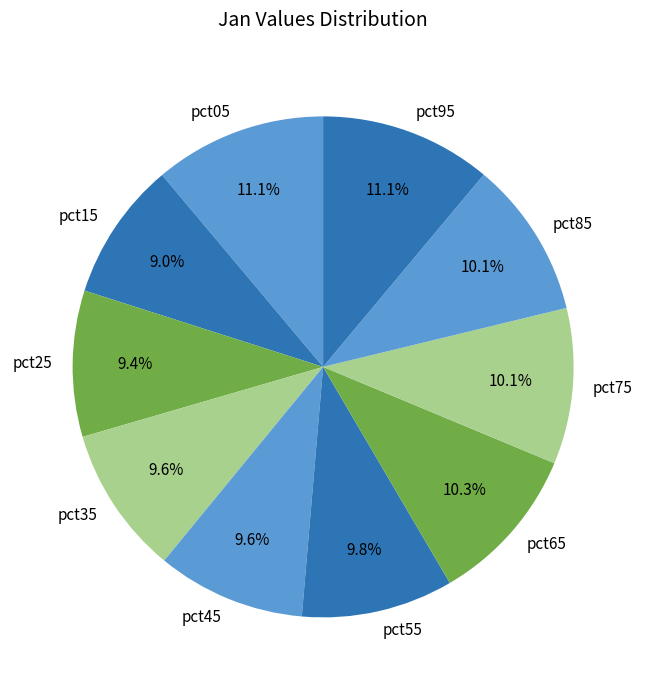

To the nearest percent, what is the difference between the largest and smallest slice percentages?

2%